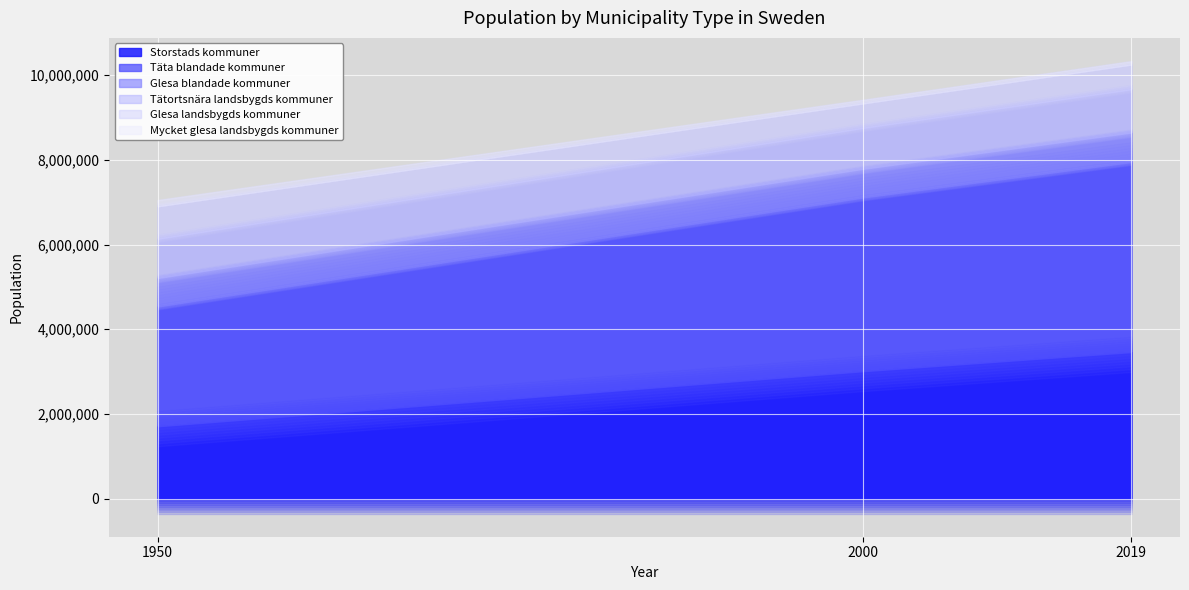

How many Glesa blandade kommuner values are between 671839 and 696558?

3